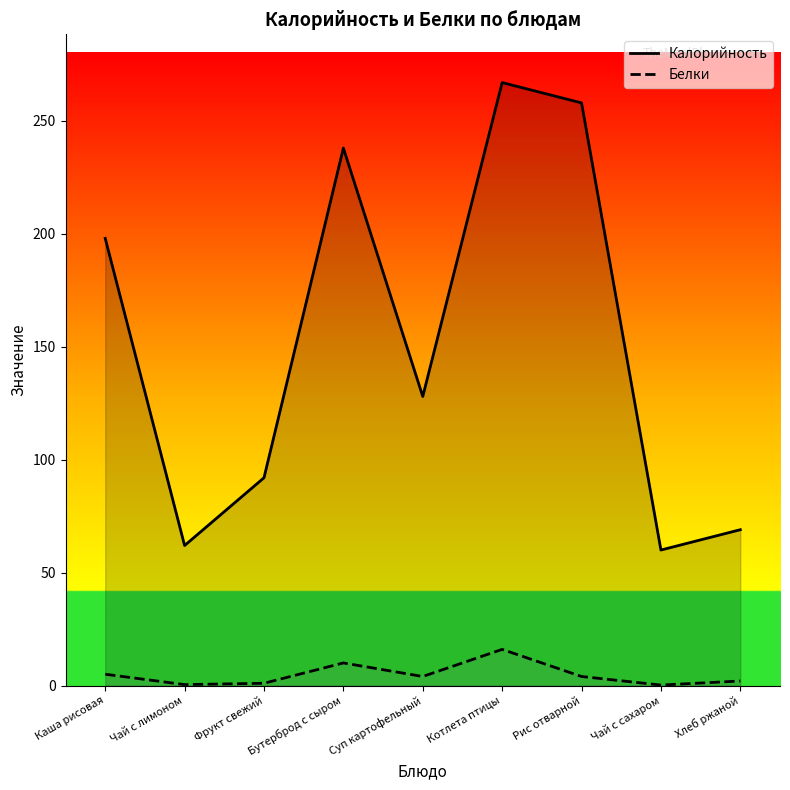

What is the label of the 4th point from the left?

Бутерброд с сыром